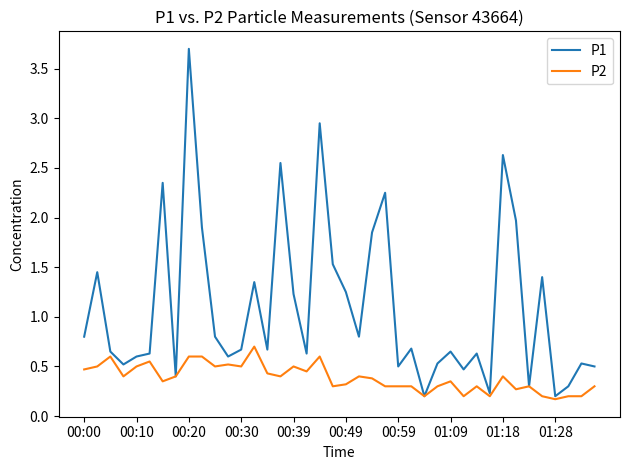

What is the maximum value for P1?

3.7